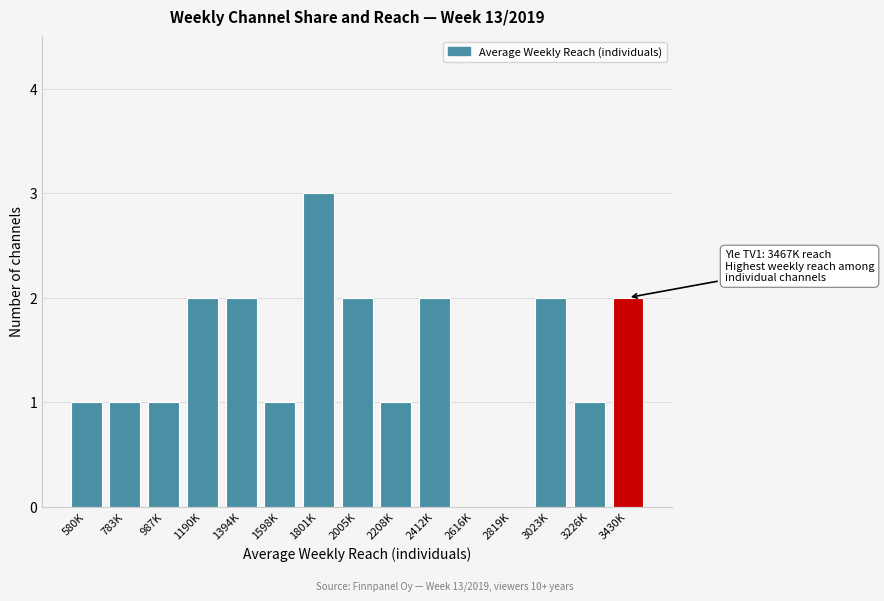

Reading left to right, extract all data points from this chart.

580K=1	783K=1	987K=1	1190K=2	1394K=2	1598K=1	1801K=3	2005K=2	2208K=1	2412K=2	2616K=0	2819K=0	3023K=2	3226K=1	3430K=2